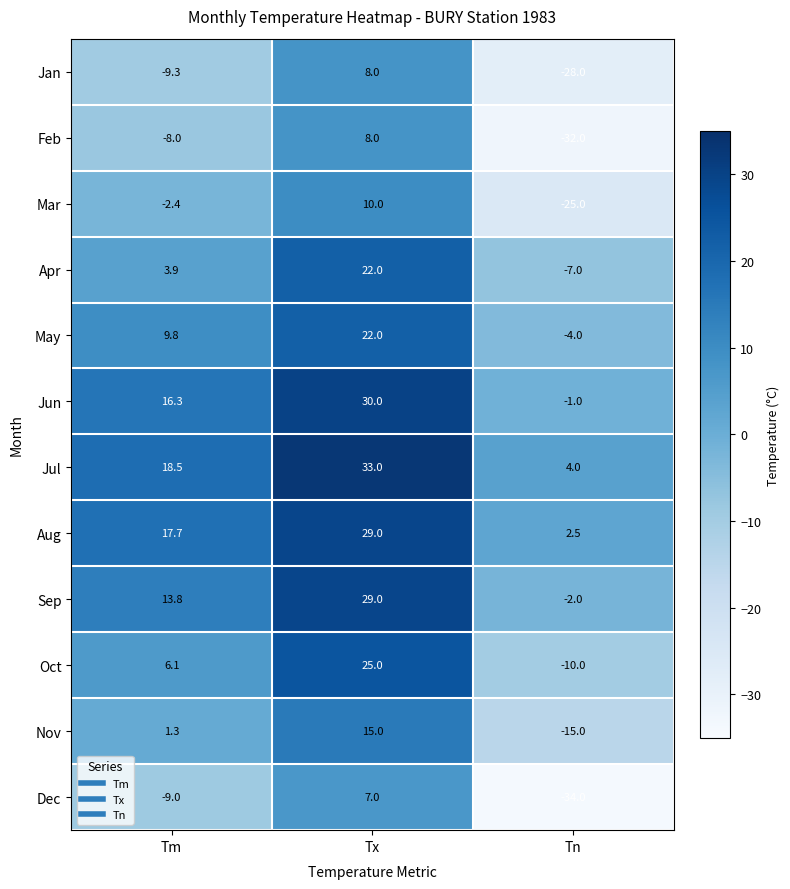

Which series has the widest spread of values?

Dec